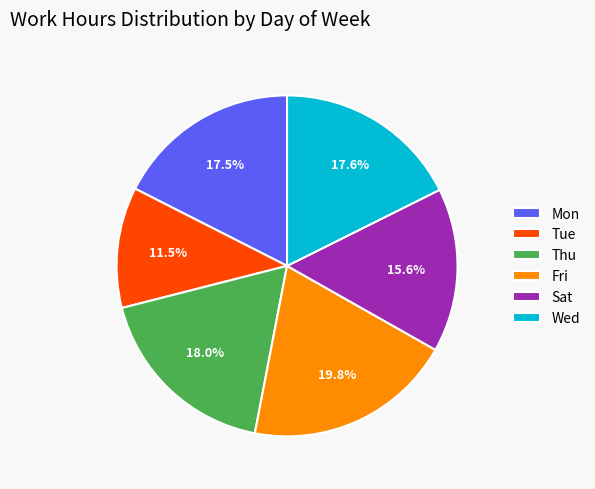

Is there any slice that represents more than half of the pie?

No